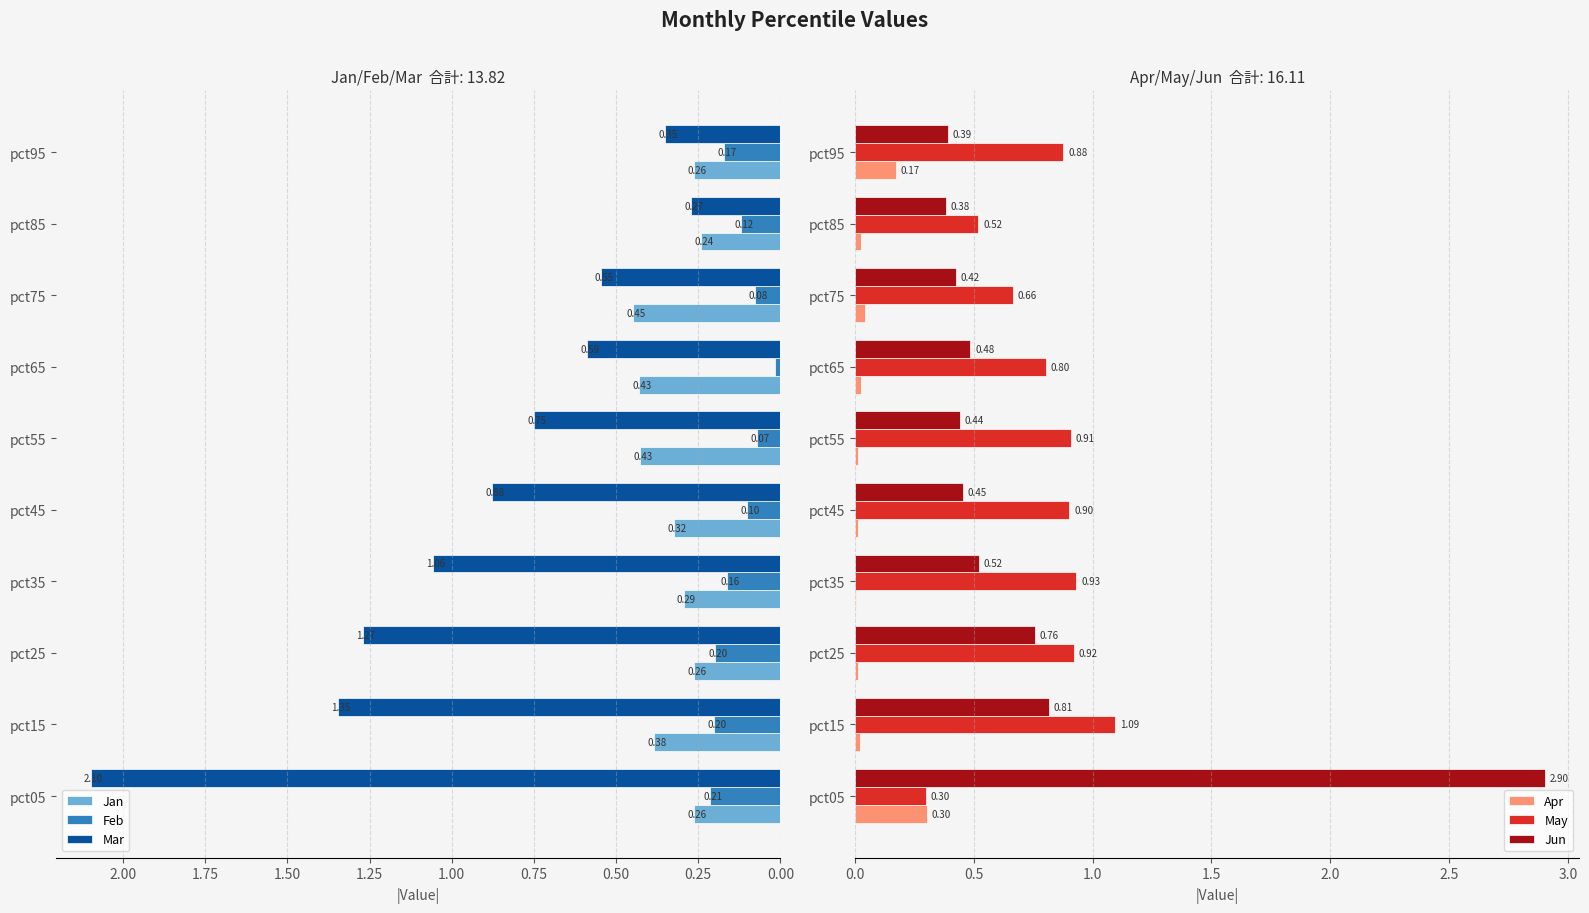

Which series has the largest total across all categories?

Mar